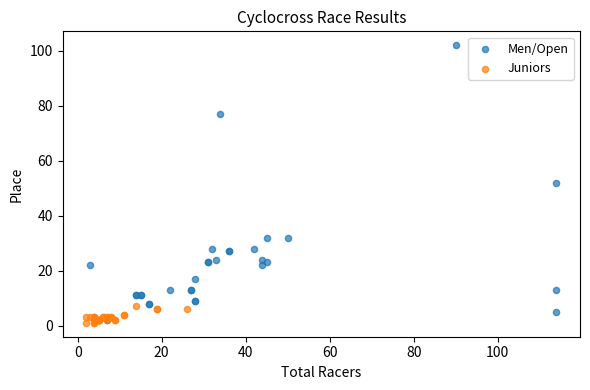

Which series contains the lowest Y value?

Juniors